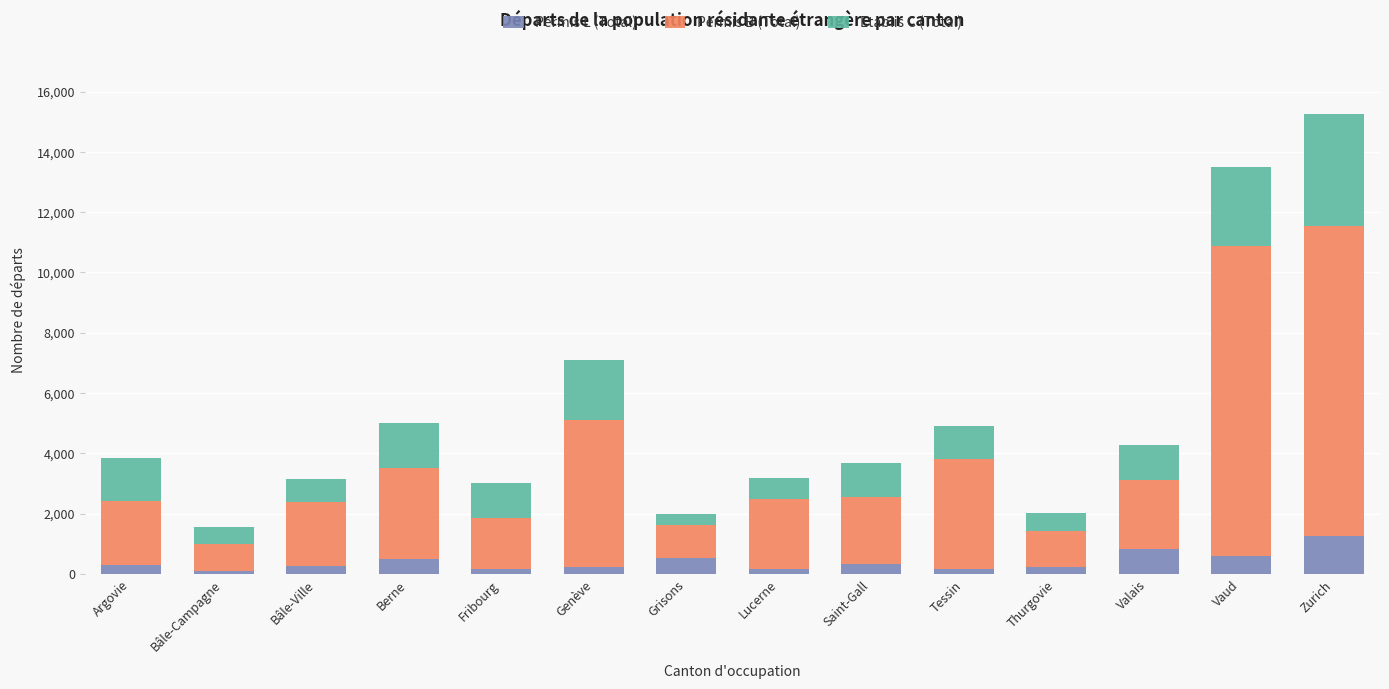

What is the sum of all Permis L (Total) values?

5640